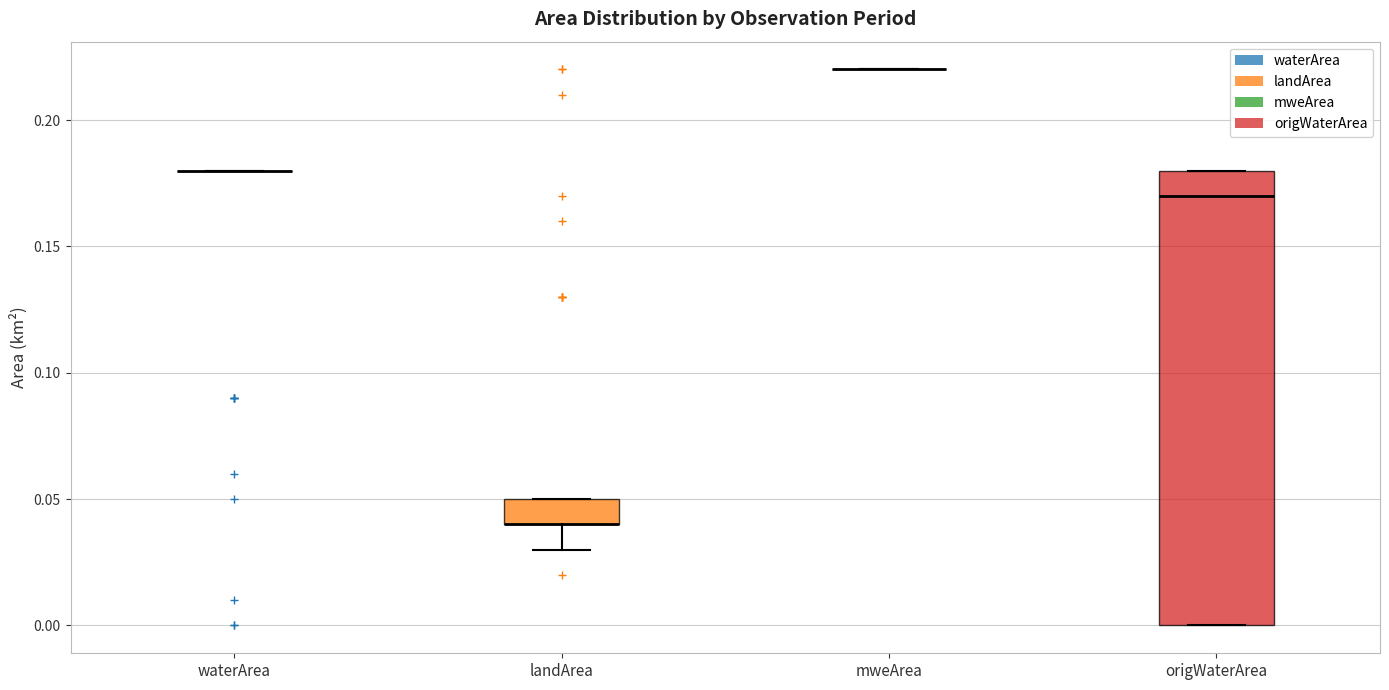

Reading left to right, read every box against the y-axis: the position of its median line, the range the box covers, and the ends of its whiskers. The values are not printed on the chart, so give them approximately, as read against the axis.

waterArea: box collapsed to a line at 0.18, whiskers 0.18 to 0.18
landArea: median 0.04 (drawn on the box's lower edge), box 0.04 to 0.05, whiskers 0.03 to 0.05
mweArea: box collapsed to a line at 0.22, whiskers 0.22 to 0.22
origWaterArea: median 0.17, box 0.00 to 0.18, whiskers 0.00 to 0.18